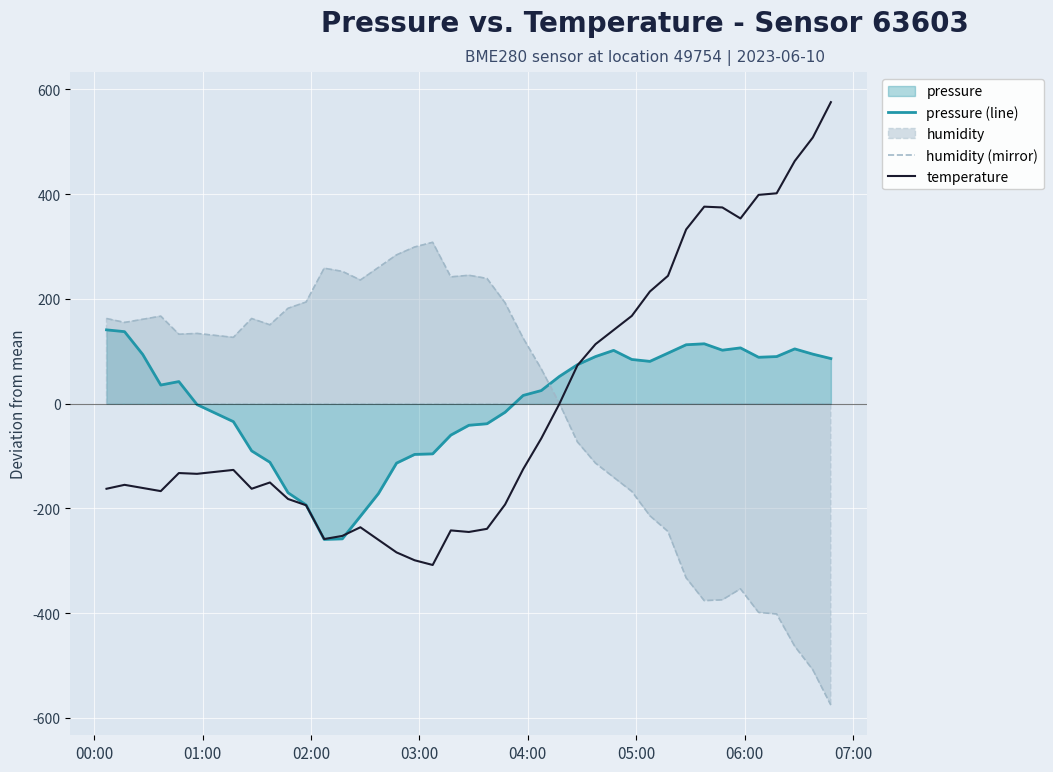

True or false: temperature has more than 2 interior local peaks.

True